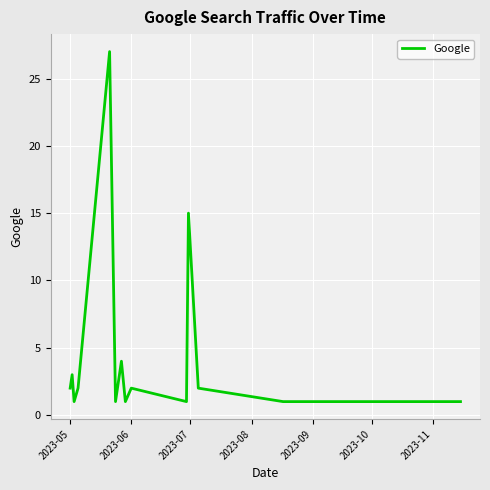

How many series are shown in this chart?

1